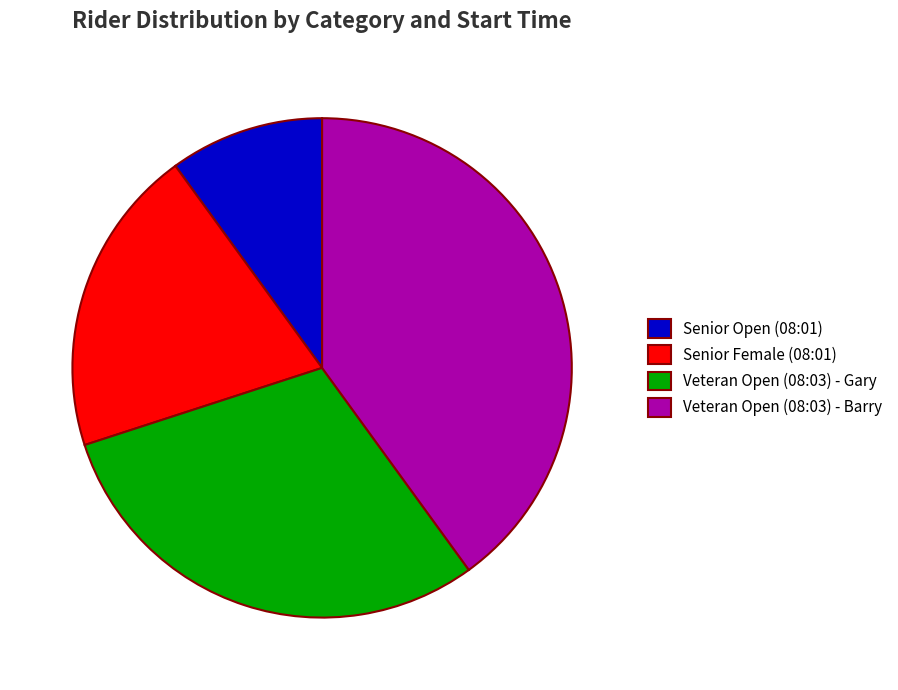

Which has a higher value, Senior Open (08:01) or Senior Female (08:01)?

Senior Female (08:01)